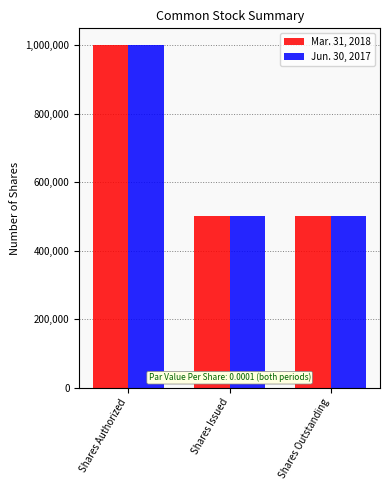

What position from the right is Shares Issued?

2